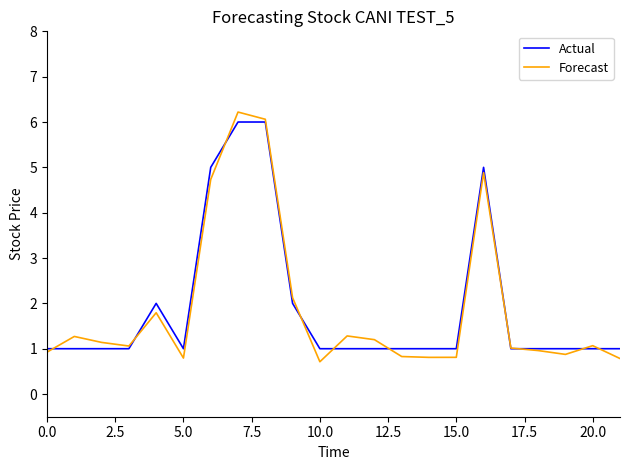

What is the minimum value for Actual?

1.0